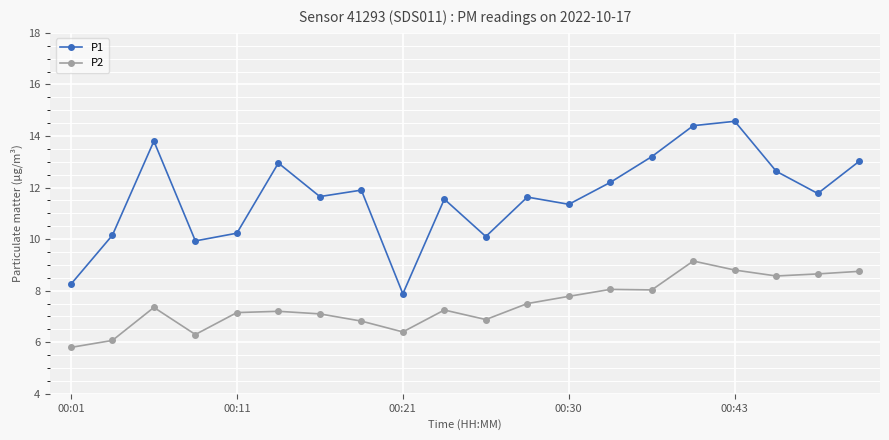

Which series has the largest range (max minus min)?

P1